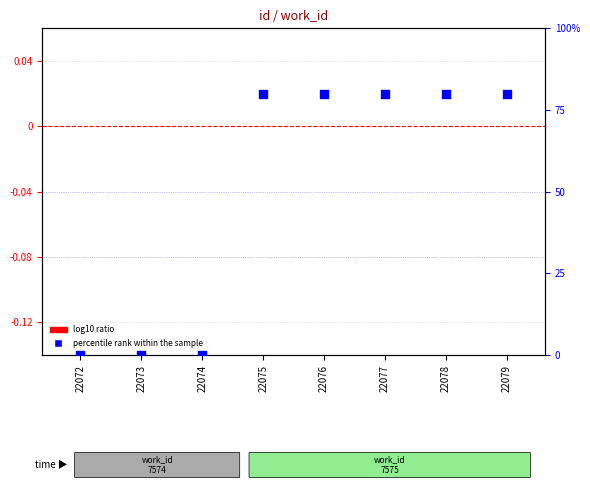

What are all the series names shown in the legend?

log10 ratio, percentile rank within the sample